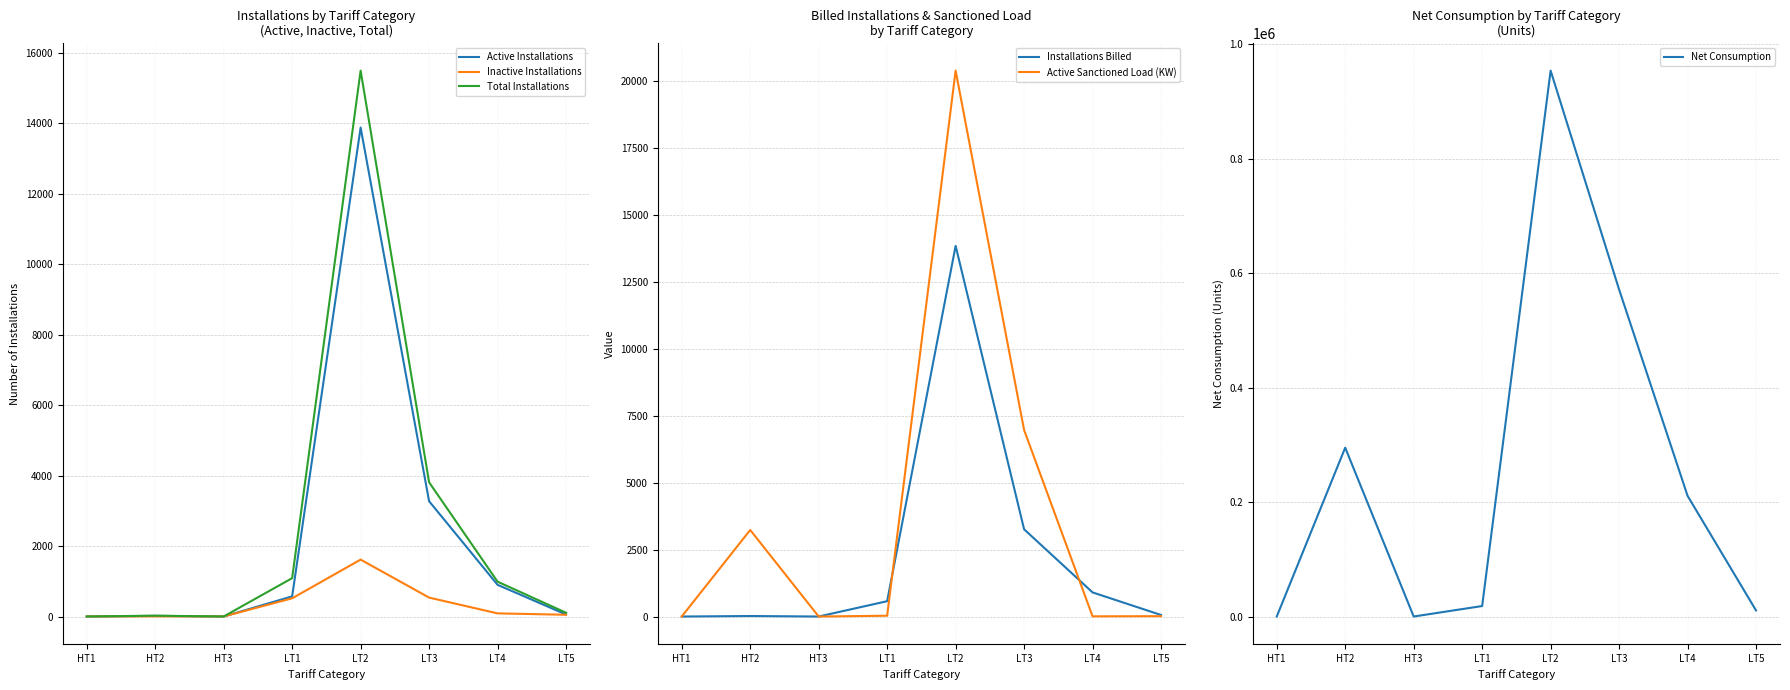

At which category is the sum across all series the highest?

LT2